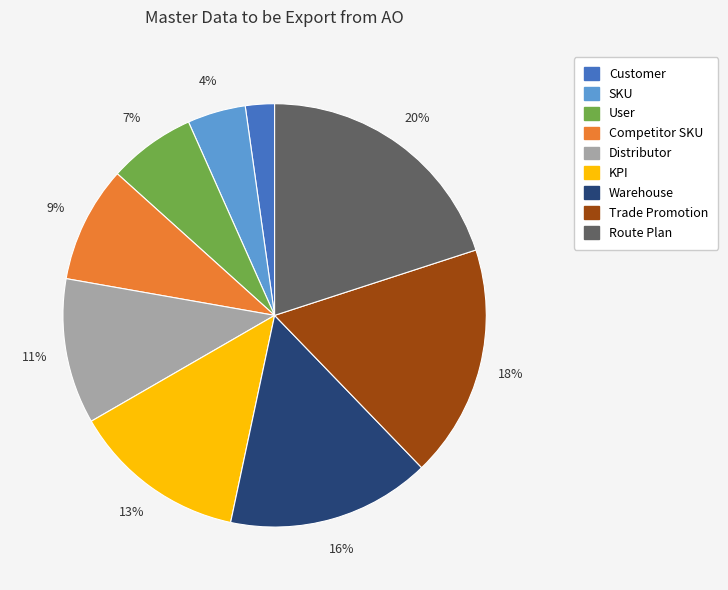

Which slice is the smallest?

Customer